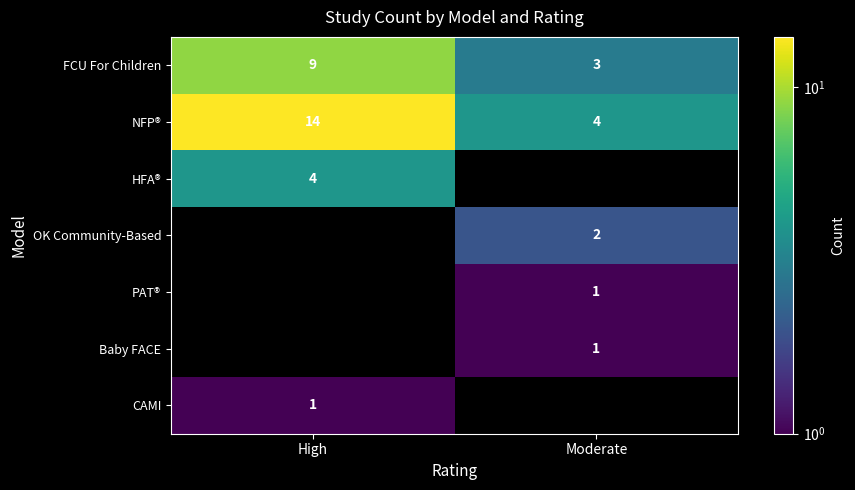

Between Moderate and High, which is larger?

High